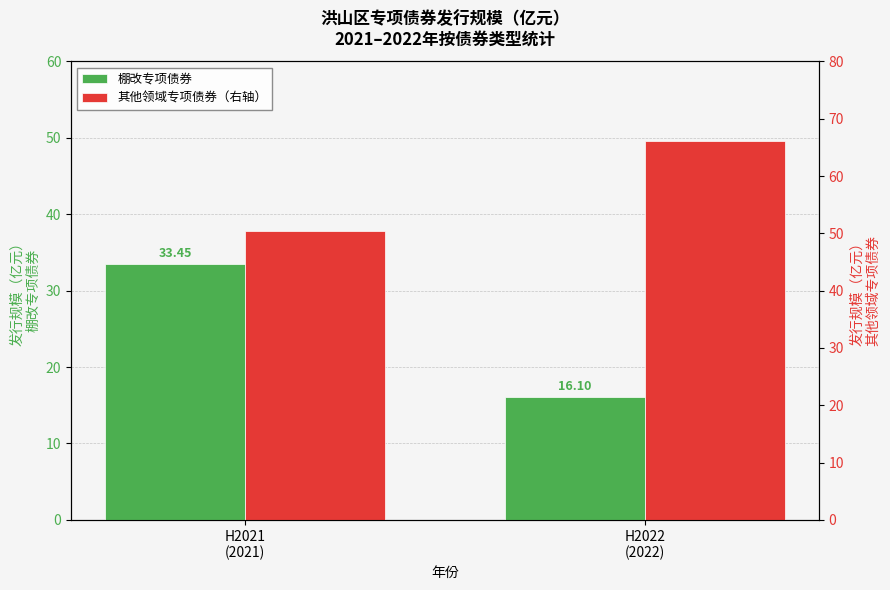

Which has a higher value, H2021
(2021) or H2022
(2022)?

H2021
(2021)